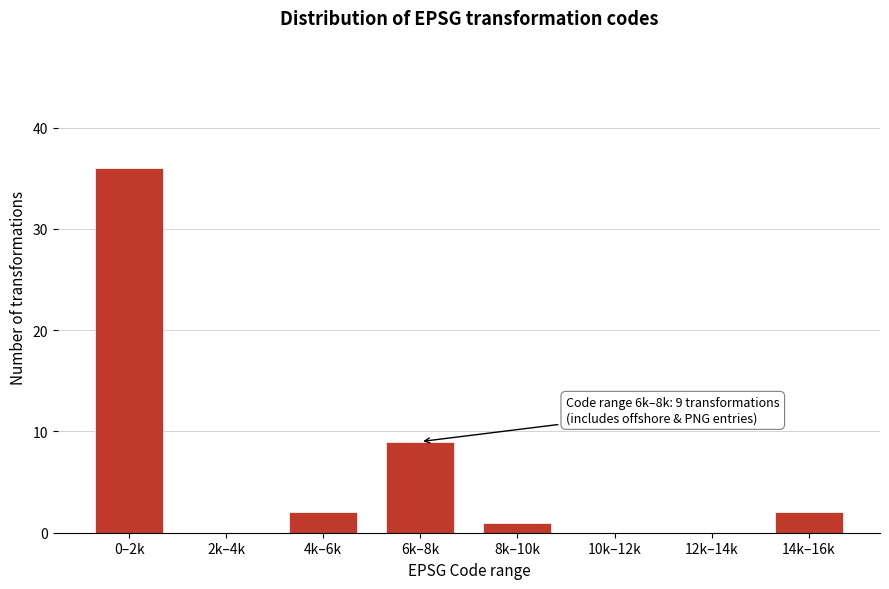

Reading left to right, list all the values displayed in this chart.

0–2k=36	2k–4k=0	4k–6k=2	6k–8k=9	8k–10k=1	10k–12k=0	12k–14k=0	14k–16k=2